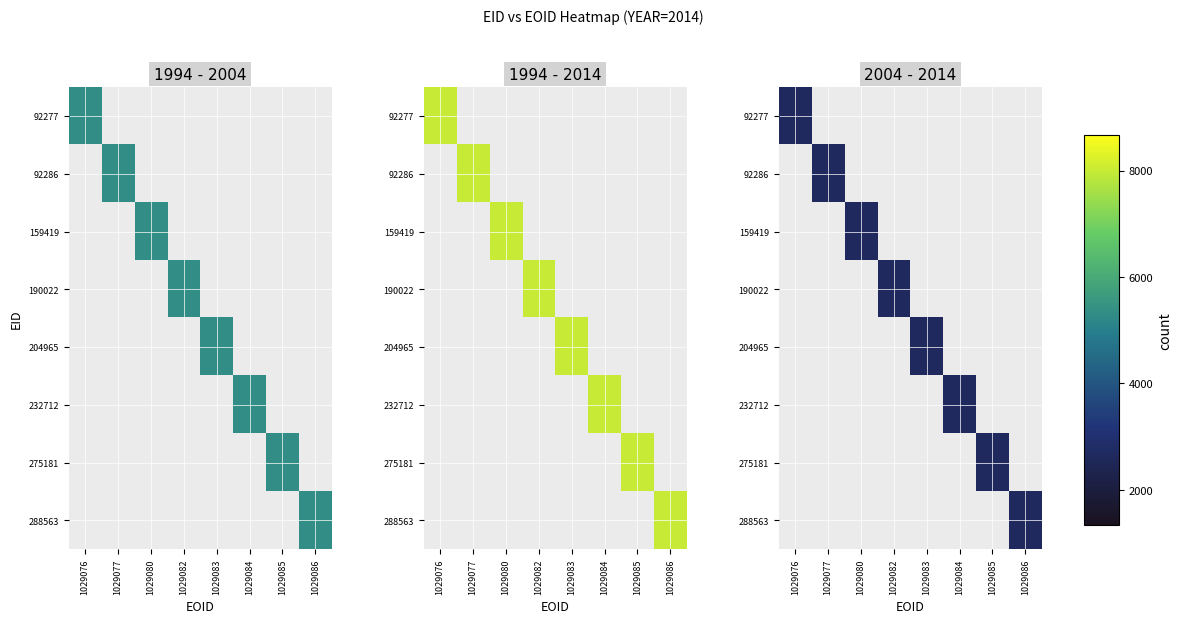

Count the number of categories in the chart.

8